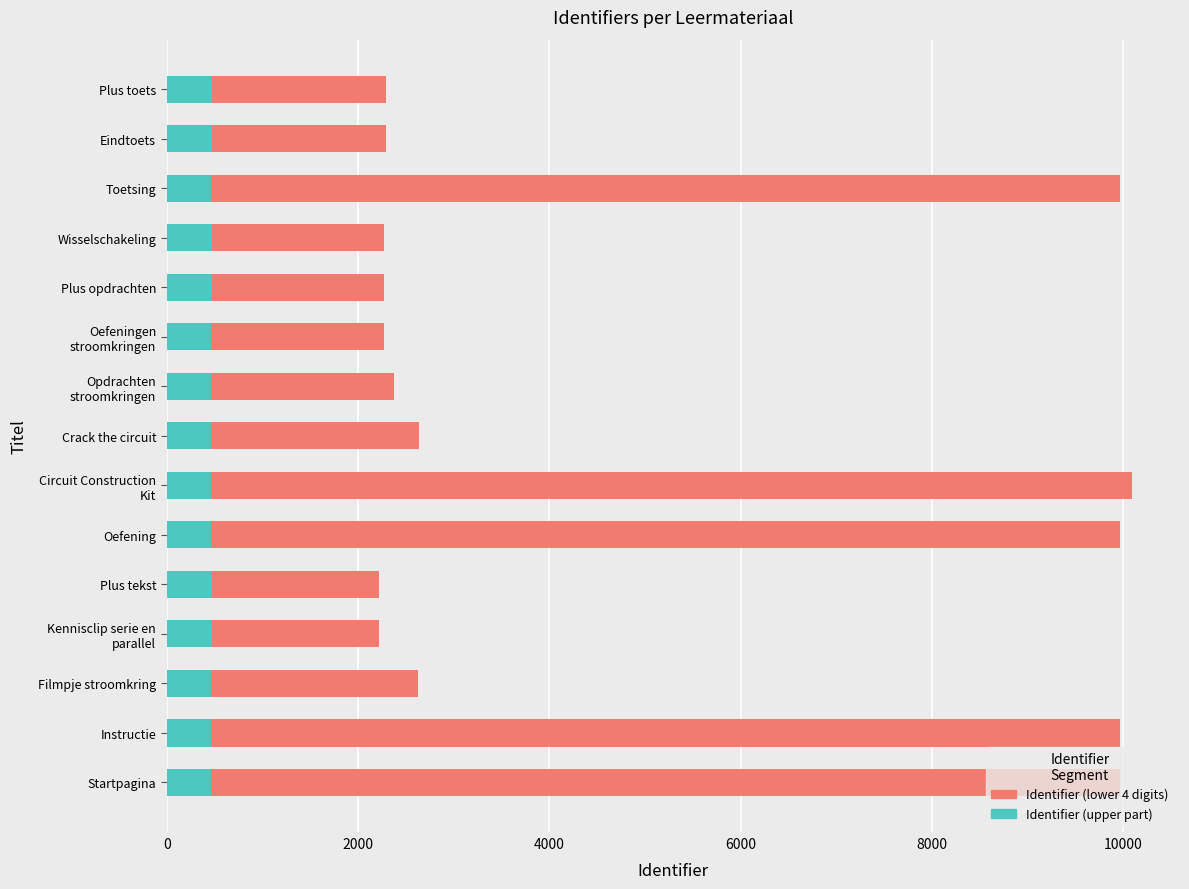

What is the total value across all series at Plus opdrachten?

2271